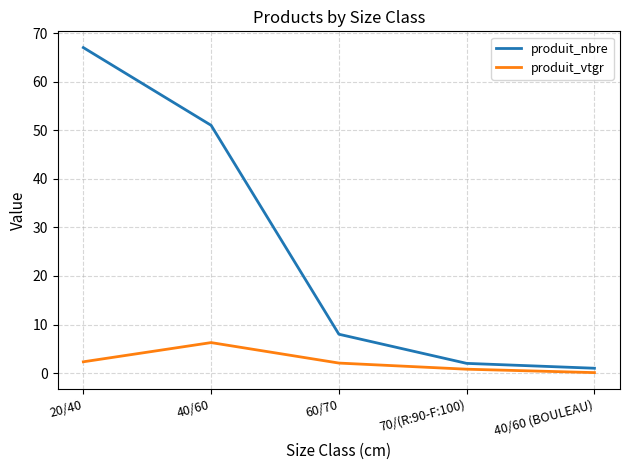

True or false: produit_vtgr and produit_nbre intersect in this chart.

False